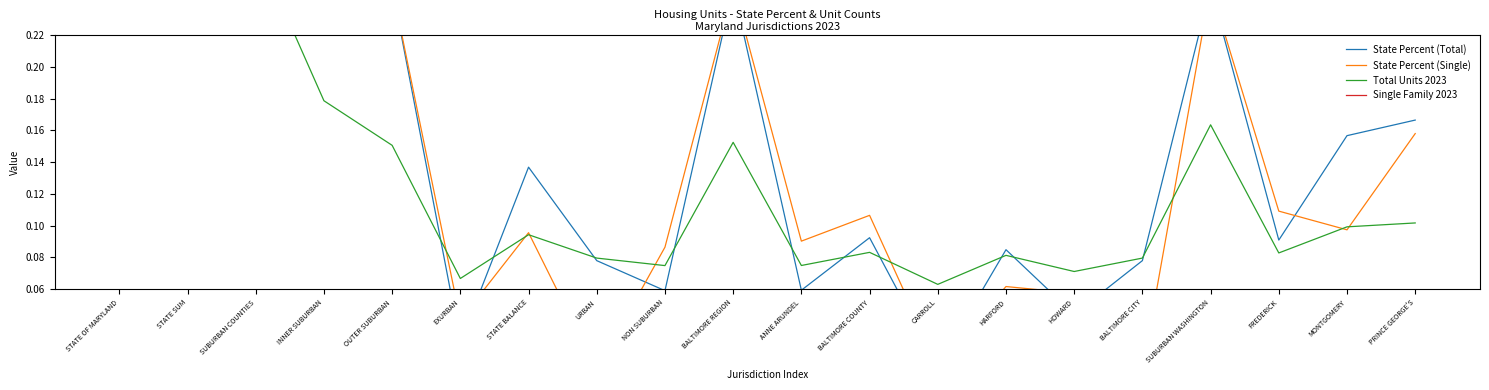

In State Percent (Total), how many points are higher than both neighbors (excluding endpoints)?

5